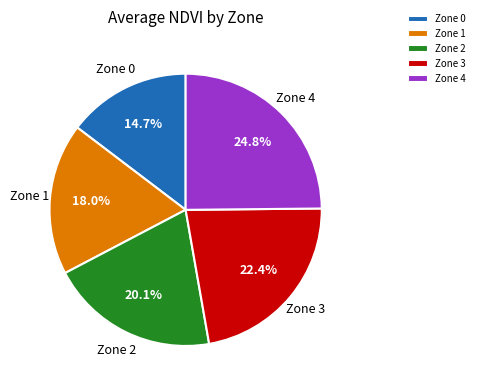

Which category has the smallest portion of the pie?

Zone 0